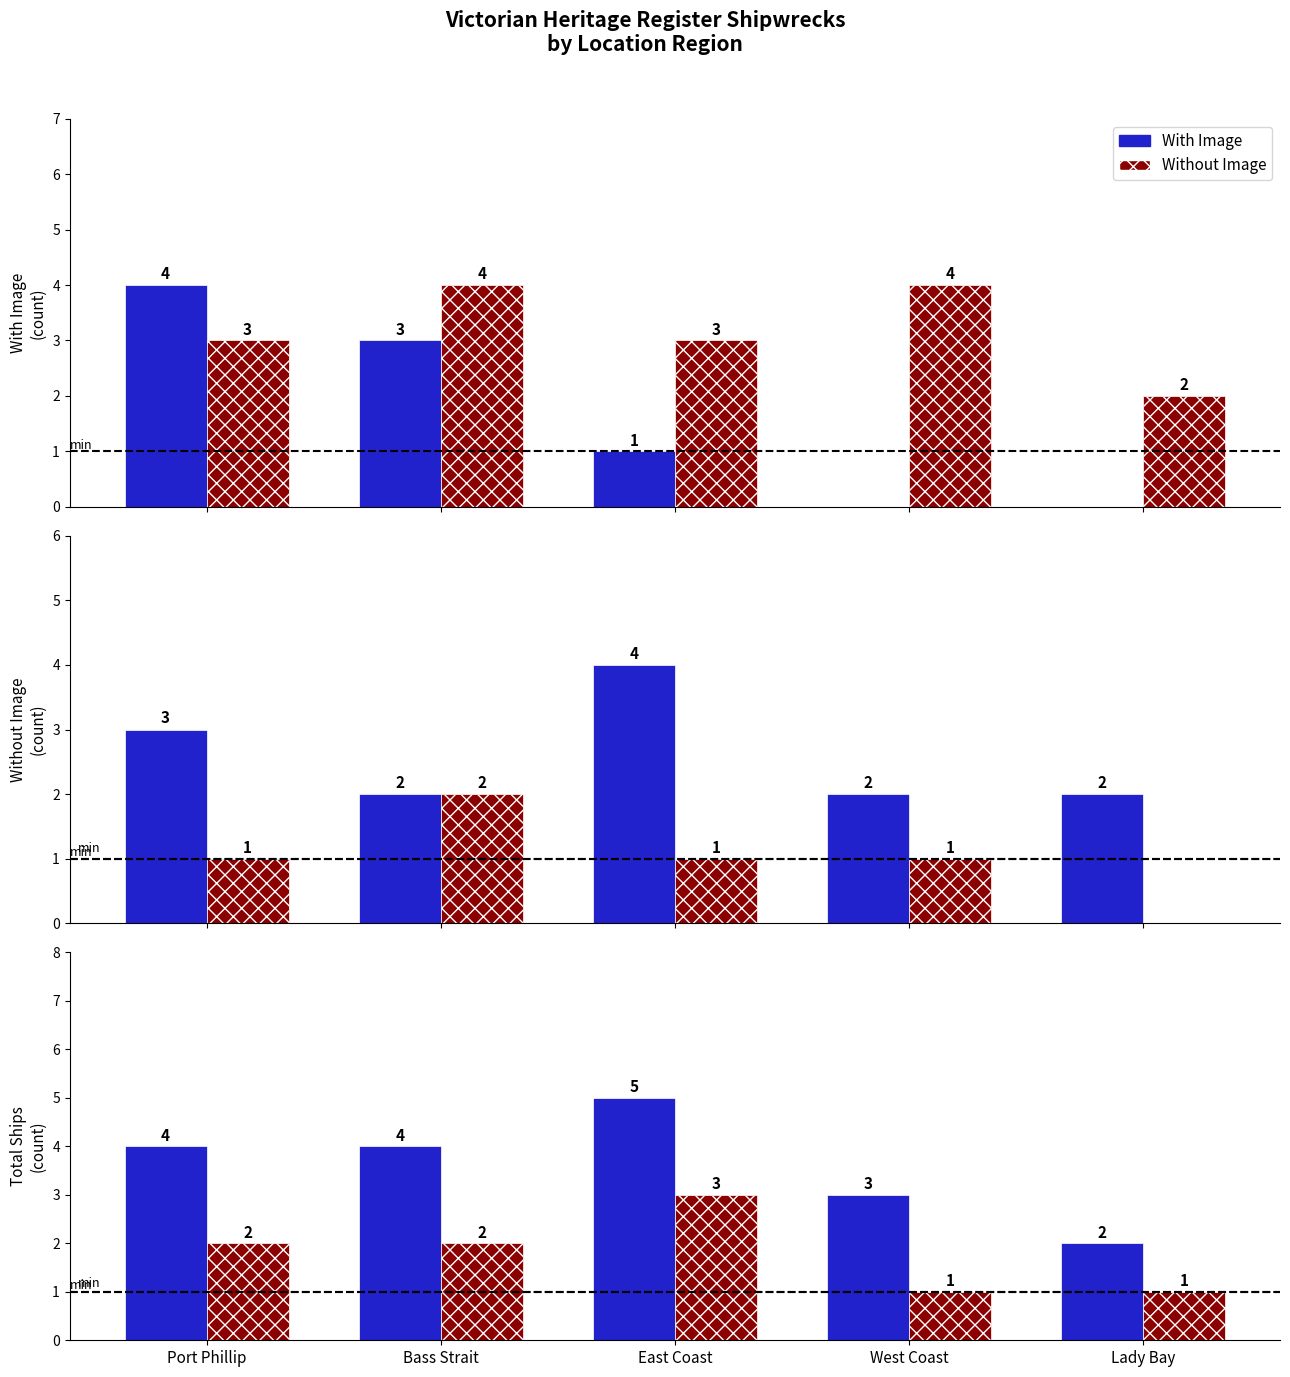

True or false: With Image has a value of 6 at Bass Strait.

False